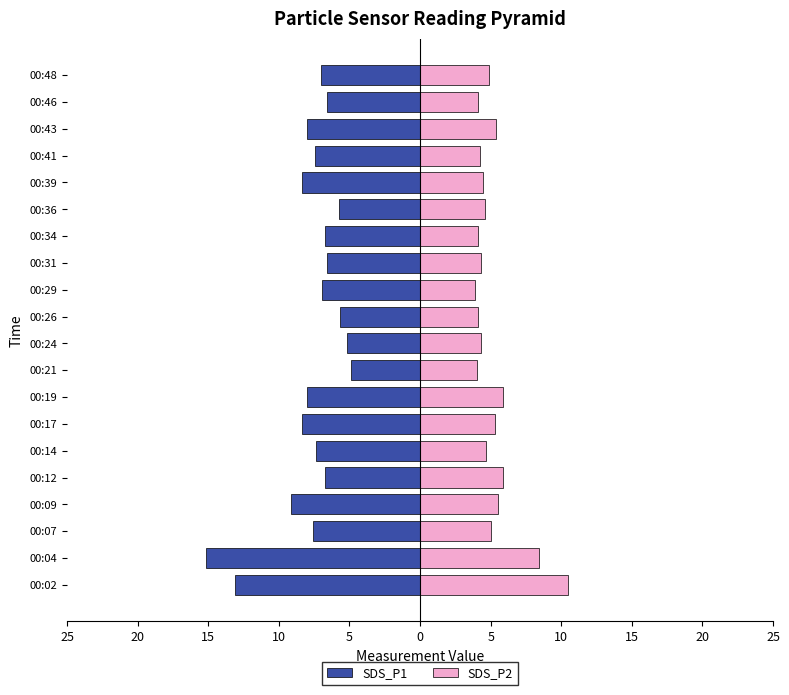

What is the sum of all SDS_P2 values?

103.4